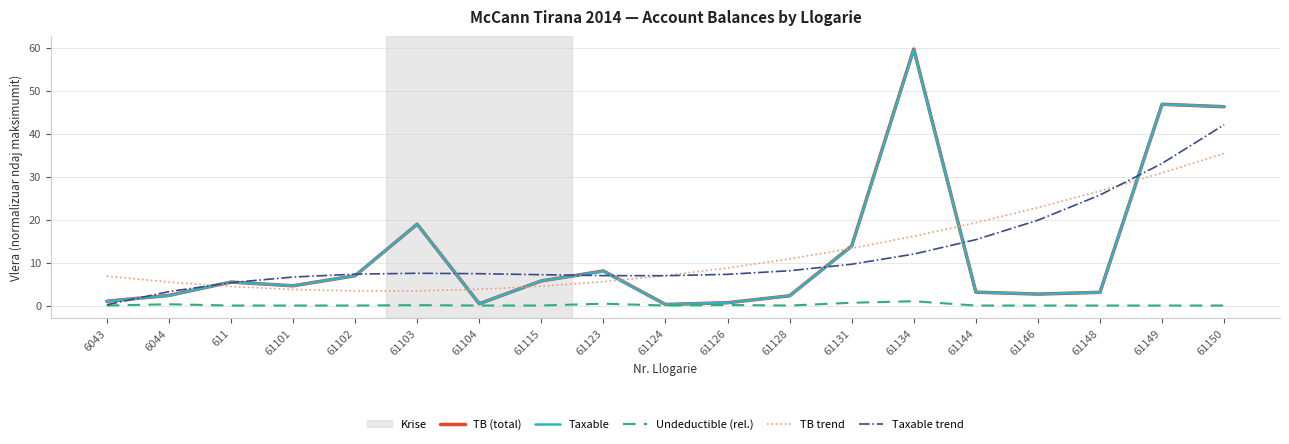

Is the value of Taxable trend at 61101 greater than the value of TB trend at 61115?

Yes